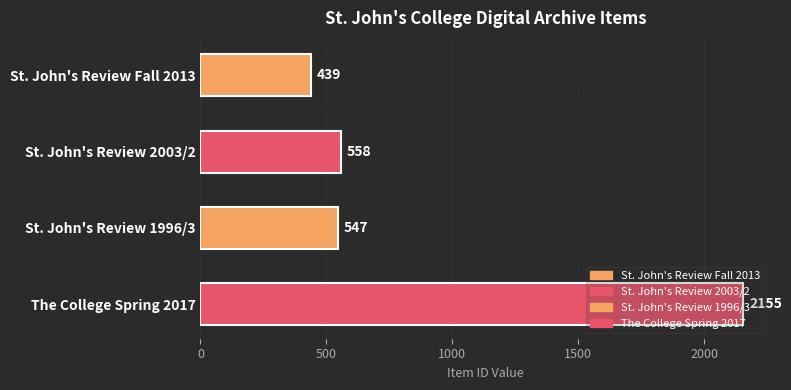

Count the number of data series in this chart.

1